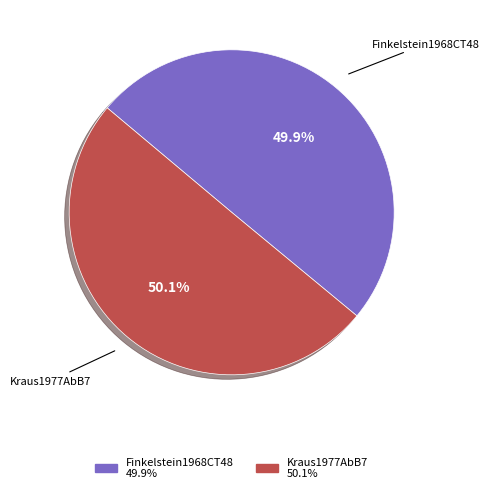

Is there a majority slice in this chart?

Yes